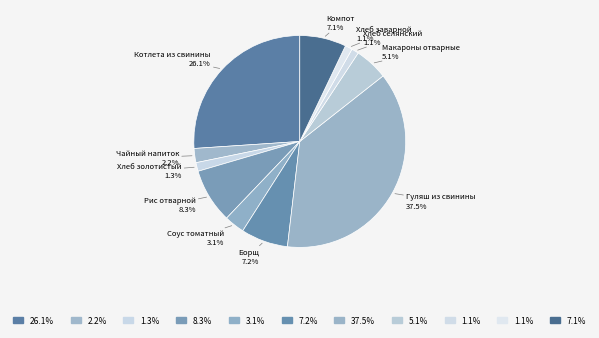

How many segments does this pie chart have?

11